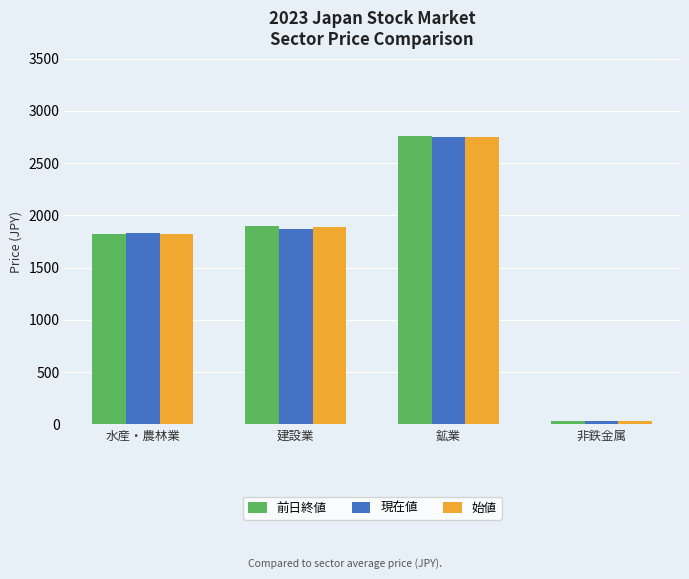

The value of 現在値 at 水産・農林業 is 3160.3. True or false?

False